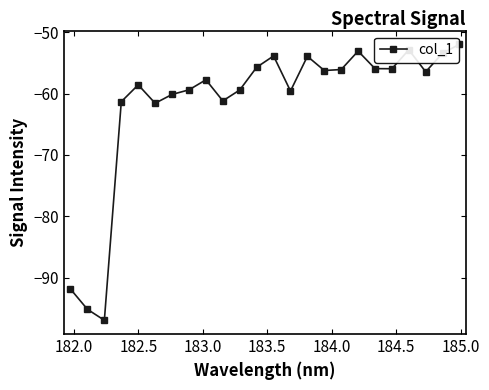

What is the minimum value shown in the chart?

-96.9